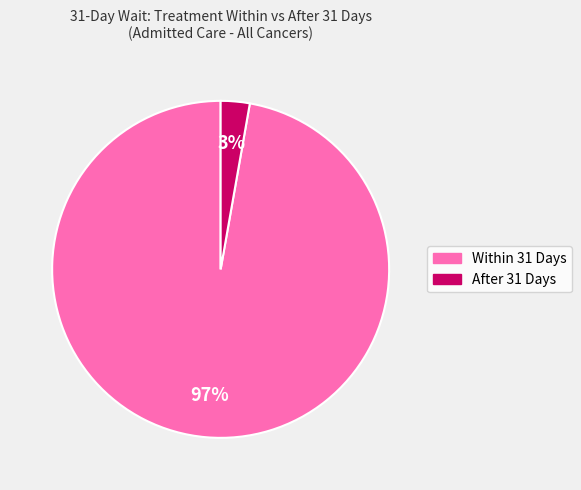

Do Within 31 Days and After 31 Days together represent more than half of the pie?

Yes